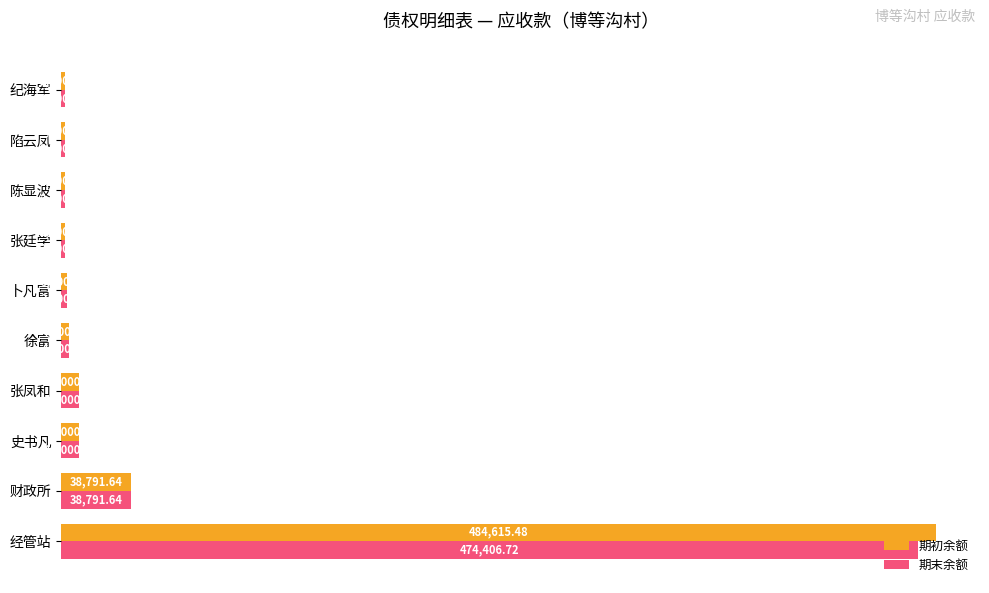

Rank the series by their average value, from highest to lowest.

期初余额, 期末余额